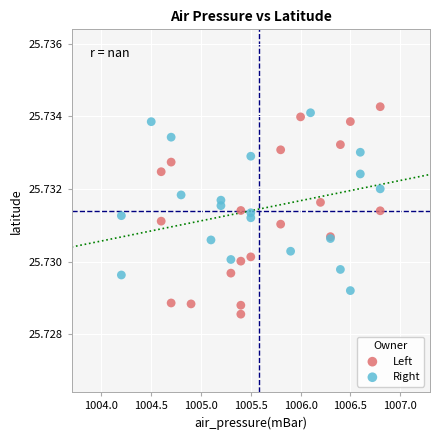

What are all the series names shown in the legend?

Left, Right